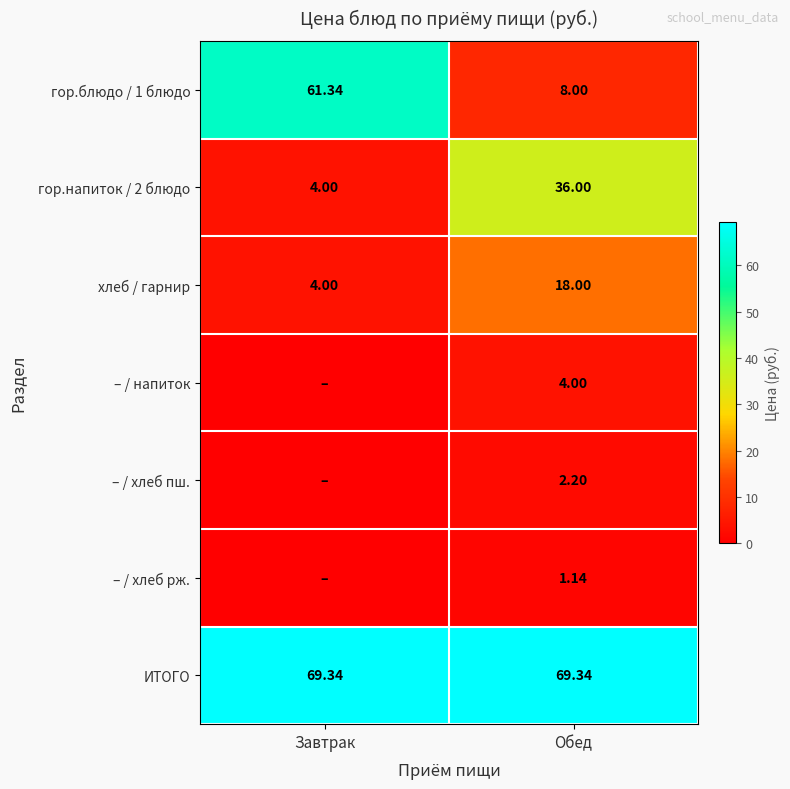

Rank the categories by хлеб / гарнир value from lowest to highest.

Завтрак, Обед